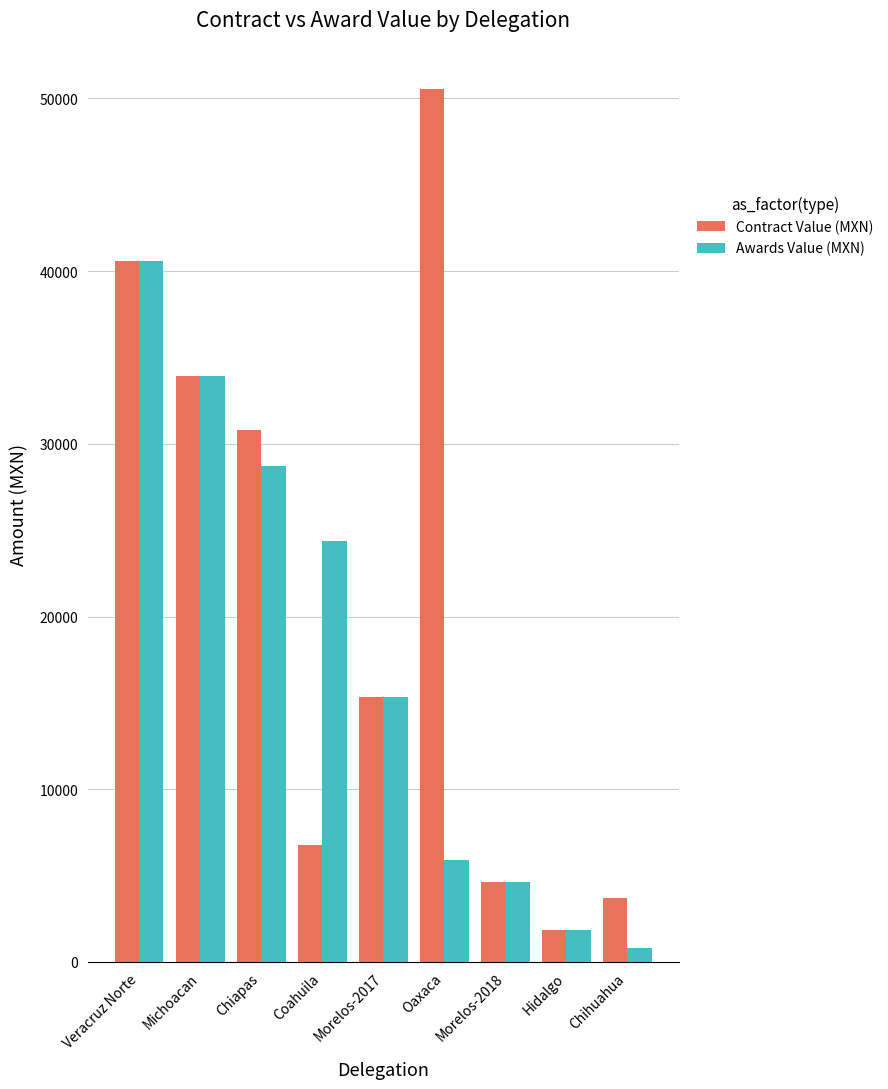

List the series in order of their peak value, highest first.

Contract Value (MXN), Awards Value (MXN)